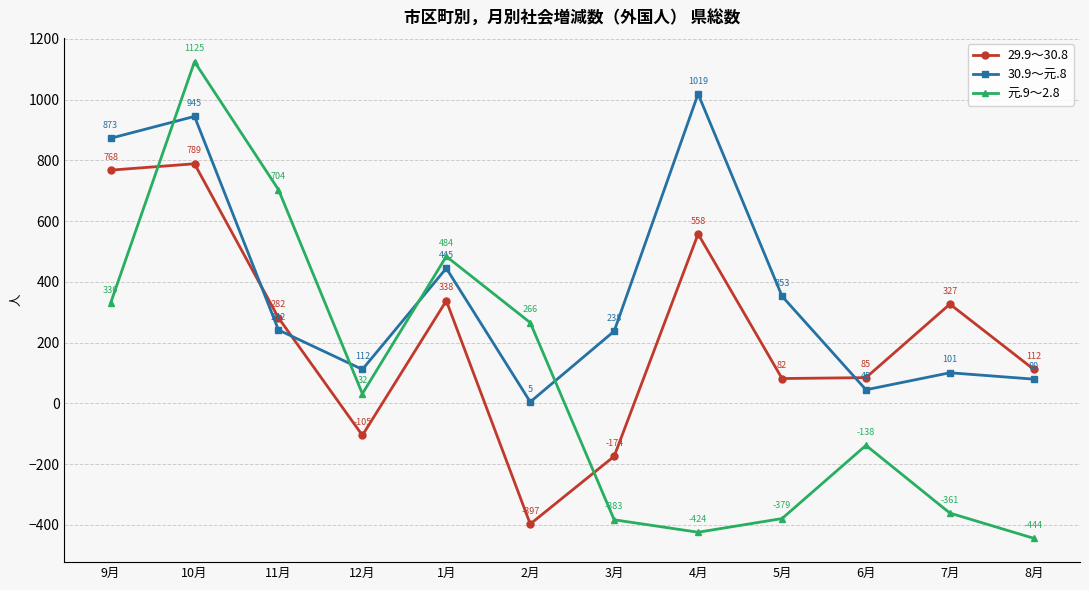

Is it true that 30.9～元.8 equals 1019 at 4月?

True